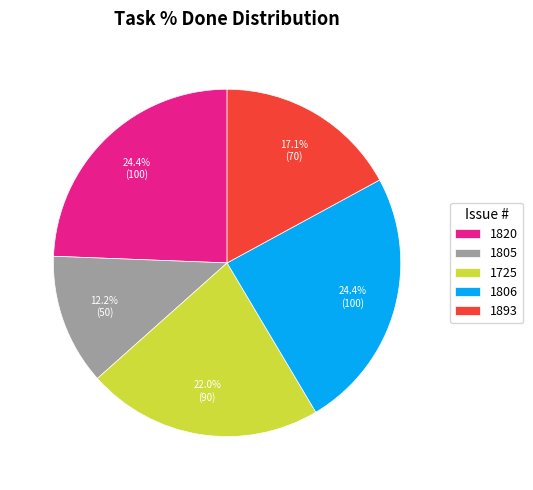

Is the sum of 1820 and 1805 greater than half?

No